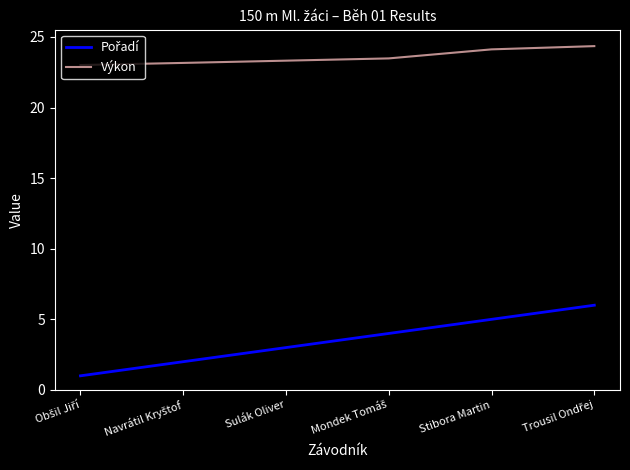

Is it true that Výkon equals 38.5 at Sulák Oliver?

False